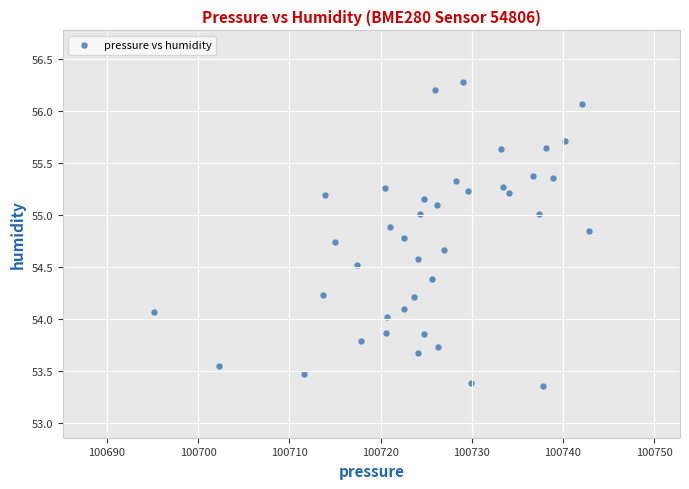

What is the range of Y values (max minus min)?

2.9